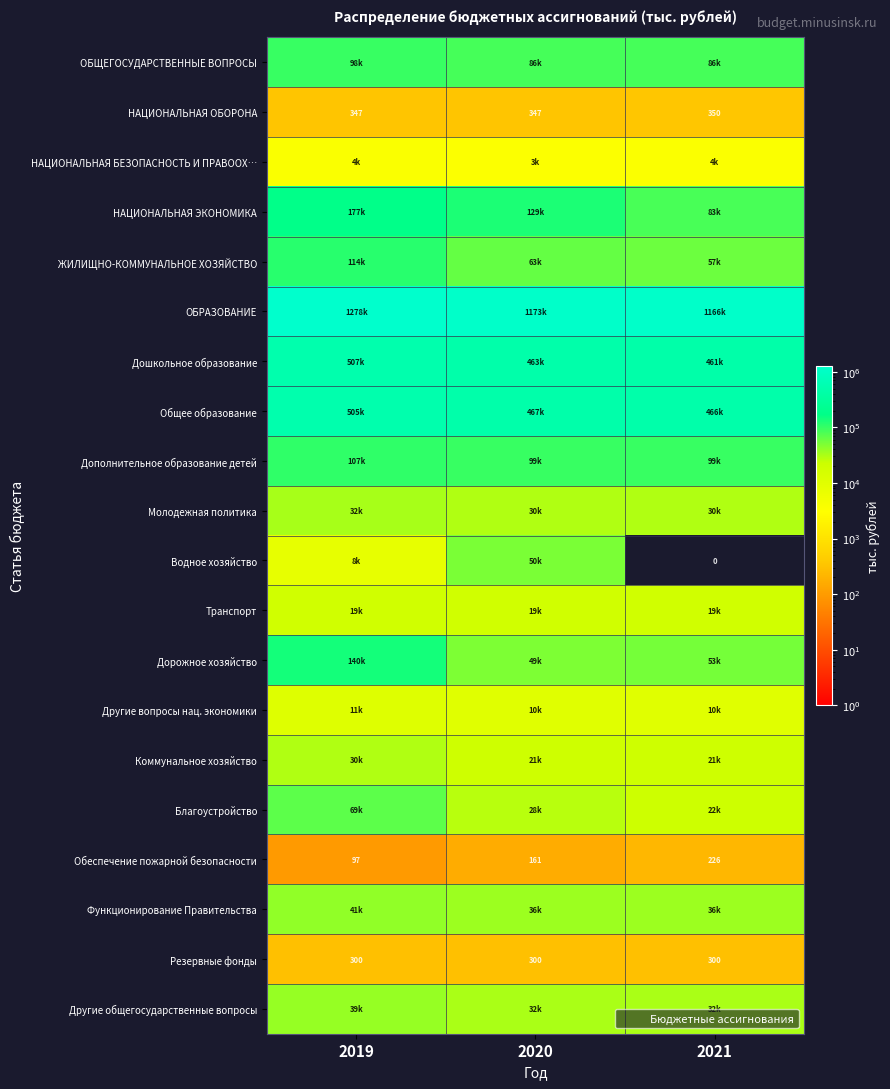

The value of Другие вопросы нац. экономики at 2019 is 7079.8. True or false?

False